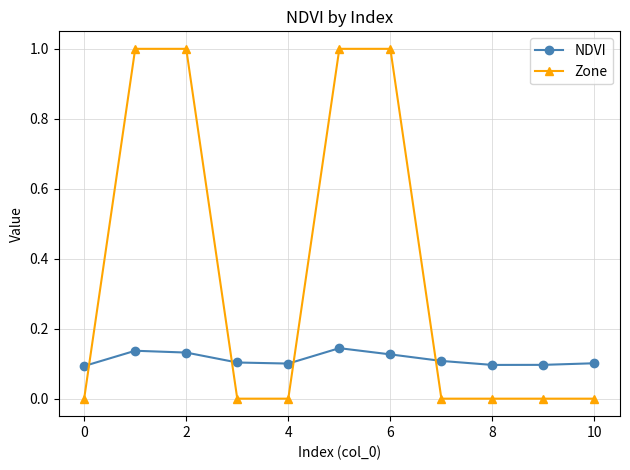

What is the value of the Zone point at the 2nd from the left?

1.0